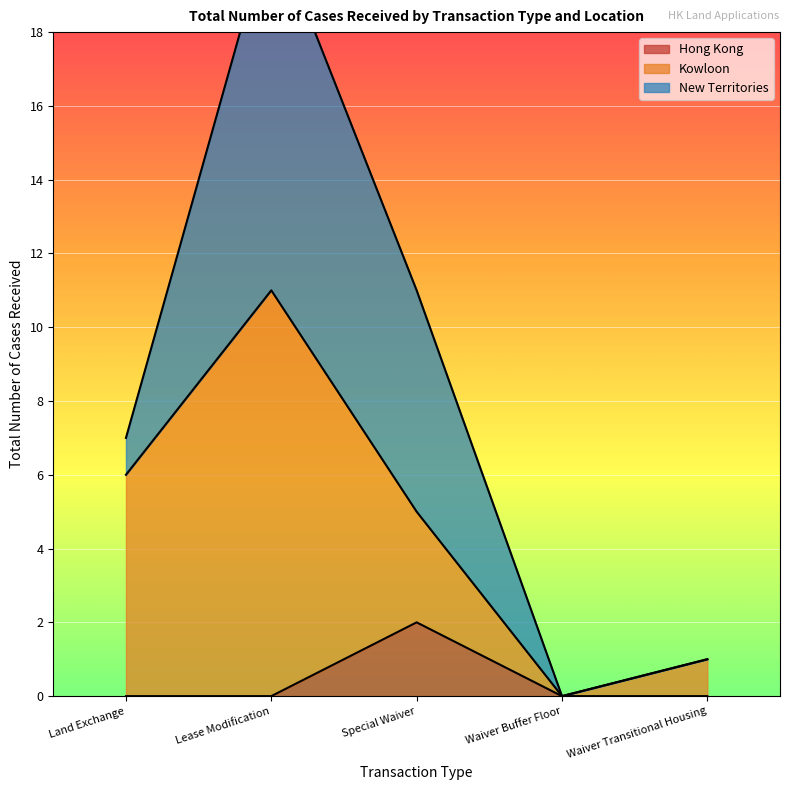

True or false: Hong Kong has more than 2 interior local peaks.

False